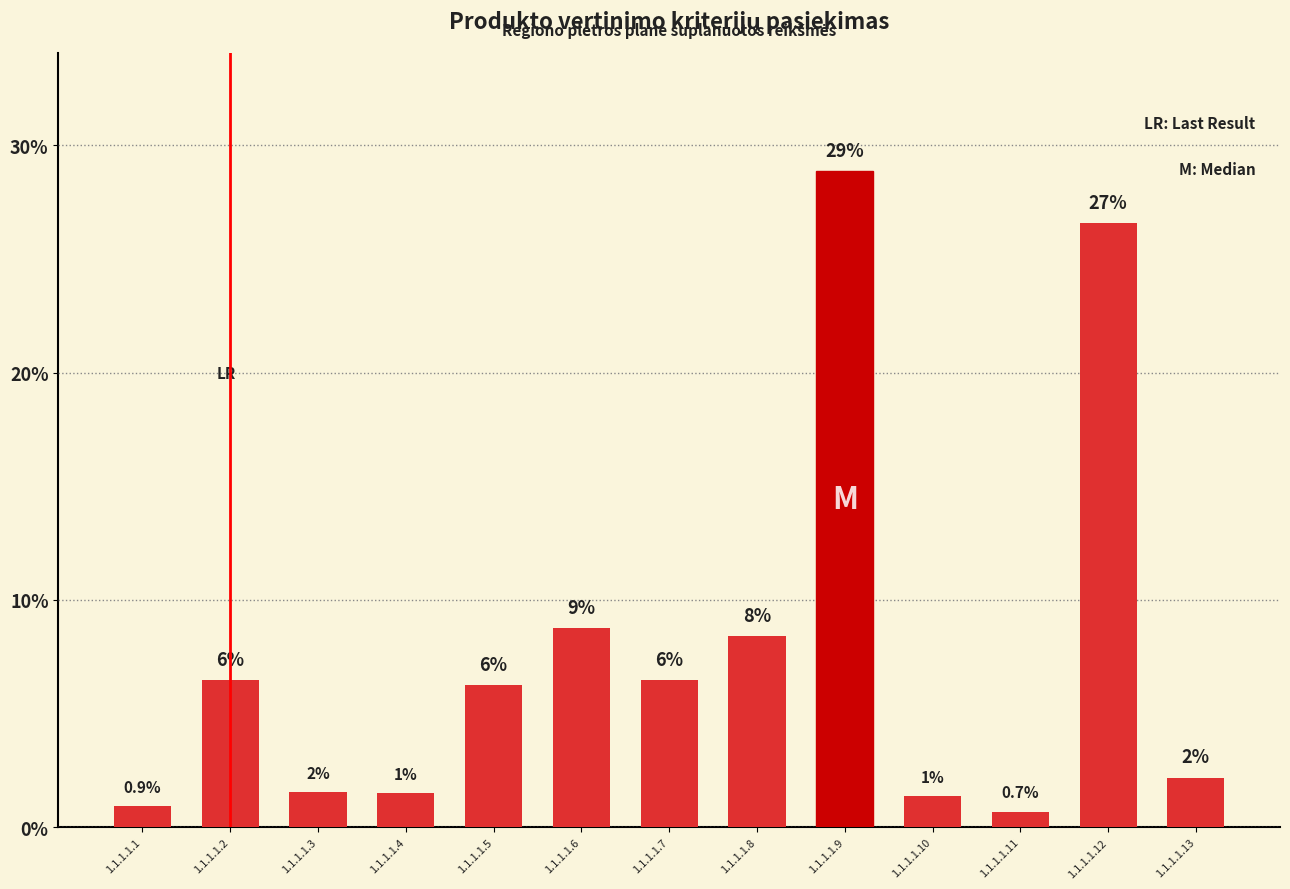

List the labels in order of value, smallest first.

1.1.1.1.11, 1.1.1.1.1, 1.1.1.1.10, 1.1.1.1.4, 1.1.1.1.3, 1.1.1.1.13, 1.1.1.1.5, 1.1.1.1.7, 1.1.1.1.2, 1.1.1.1.8, 1.1.1.1.6, 1.1.1.1.12, 1.1.1.1.9